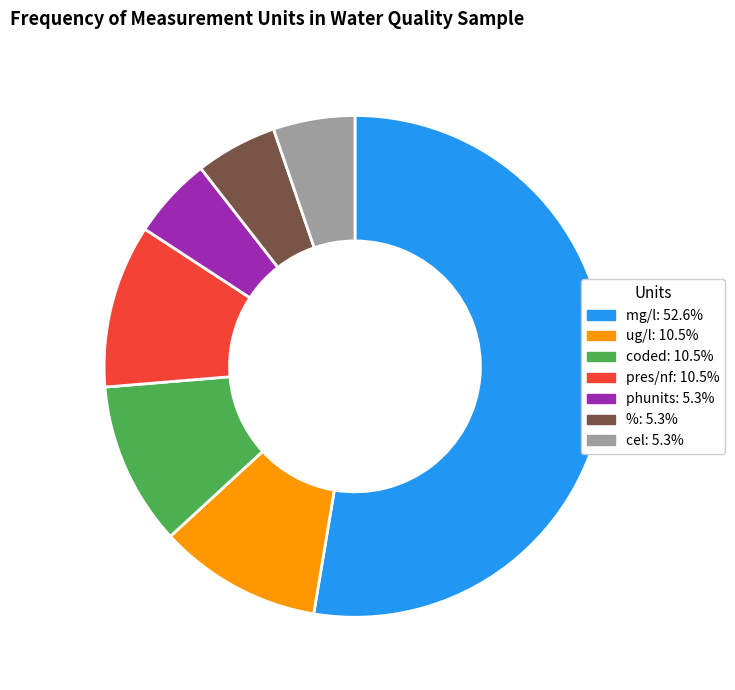

What is the ratio of the value at pres/nf to the value at ug/l?

1.0